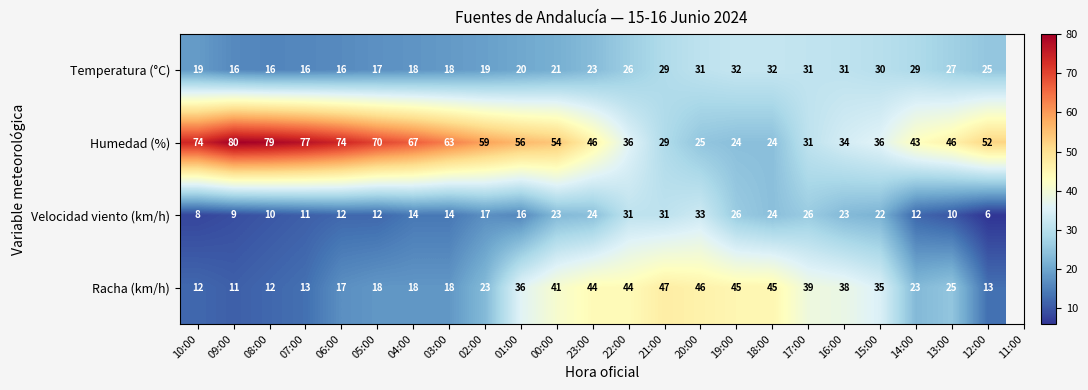

What is the difference between the highest and lowest values at 01:00?

40